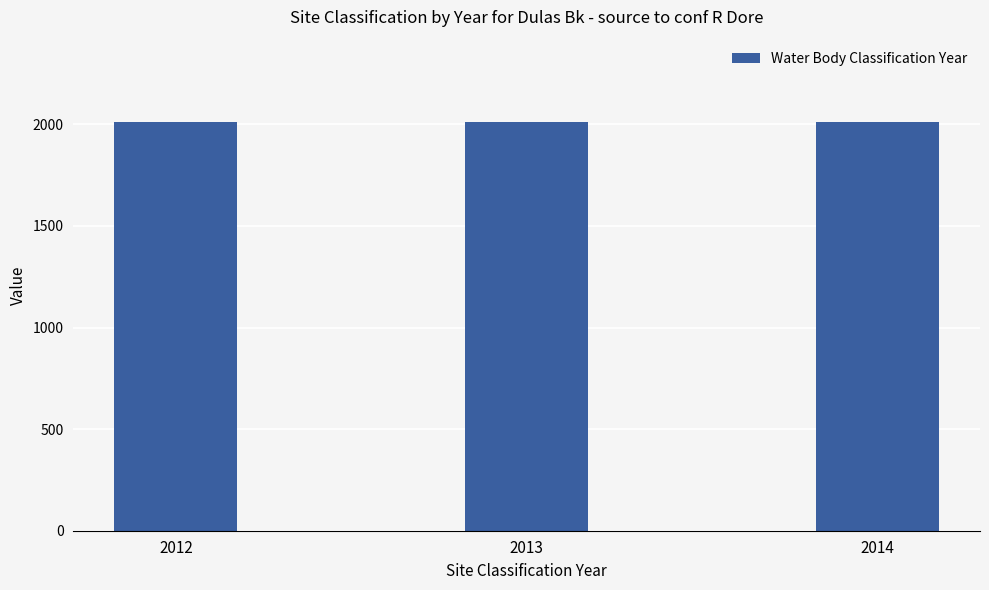

Approximately how many times larger is the value at 2013 compared to 2014?

1.0